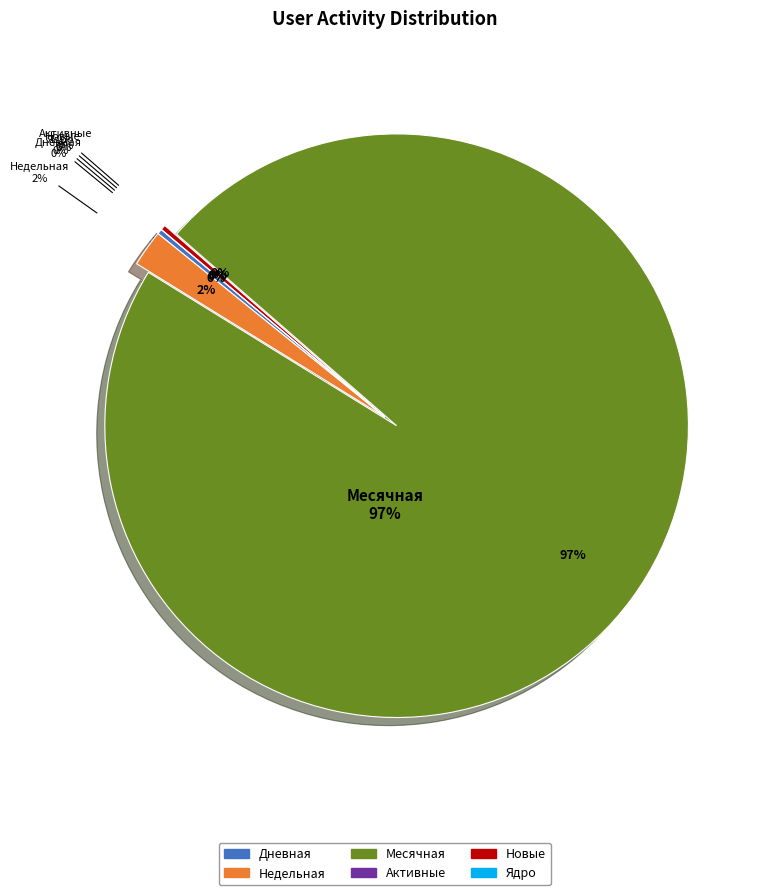

Which category has the biggest portion of the pie?

Месячная